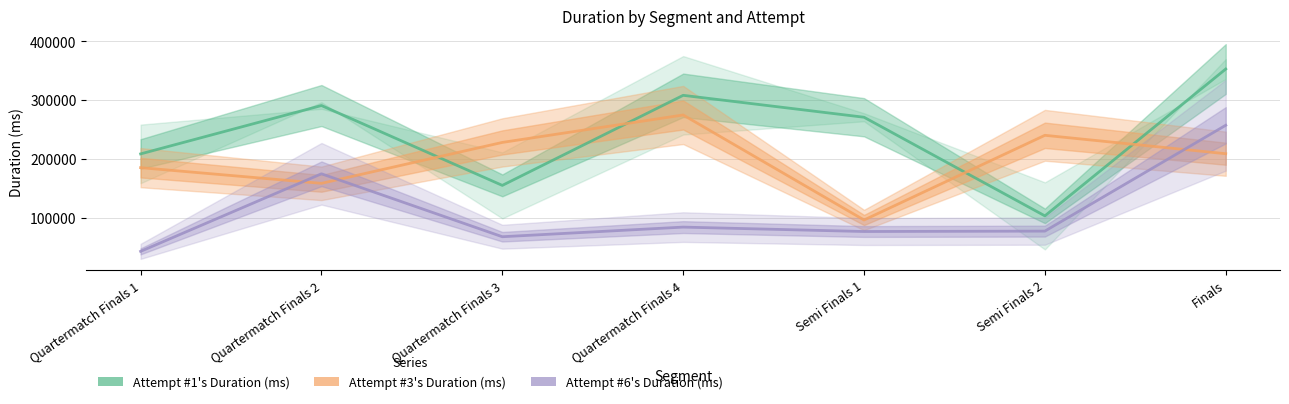

What is the difference between the maximum and minimum values in the Attempt #1's Duration (ms) series?

249858